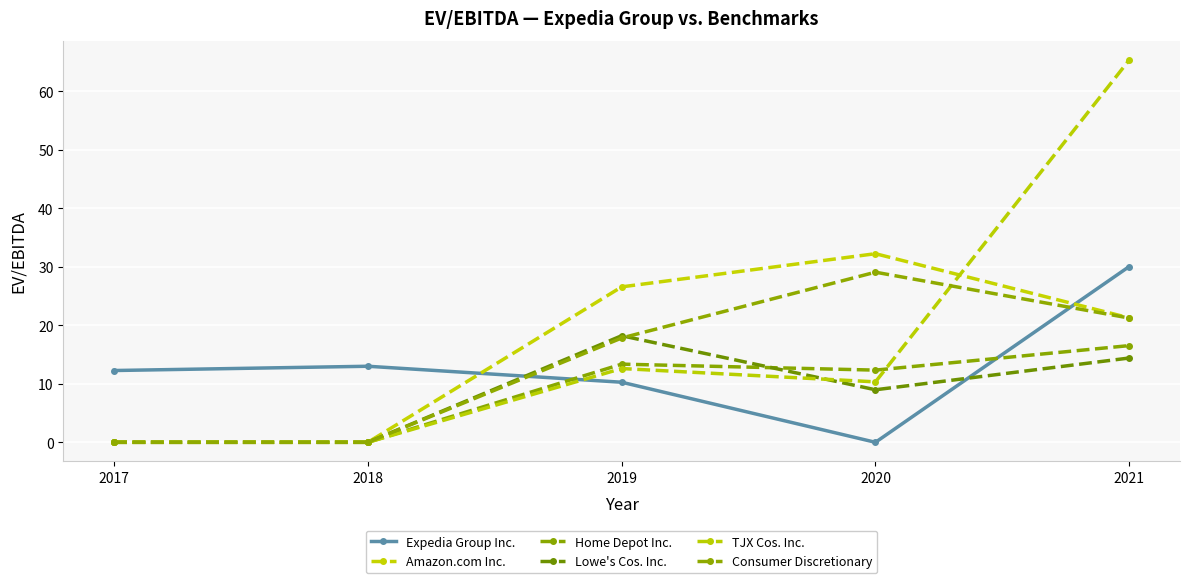

How many data points in Consumer Discretionary are less than 17?

2